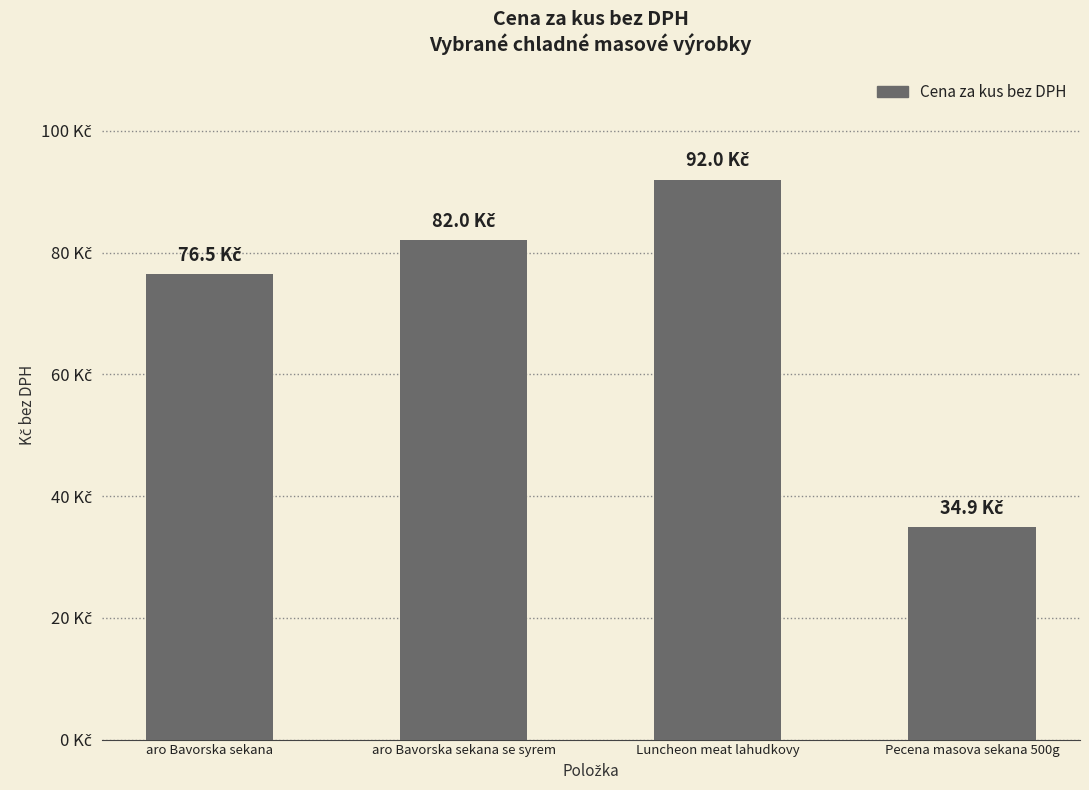

What is the difference between the values at aro Bavorska sekana and Luncheon meat lahudkovy?

15.5